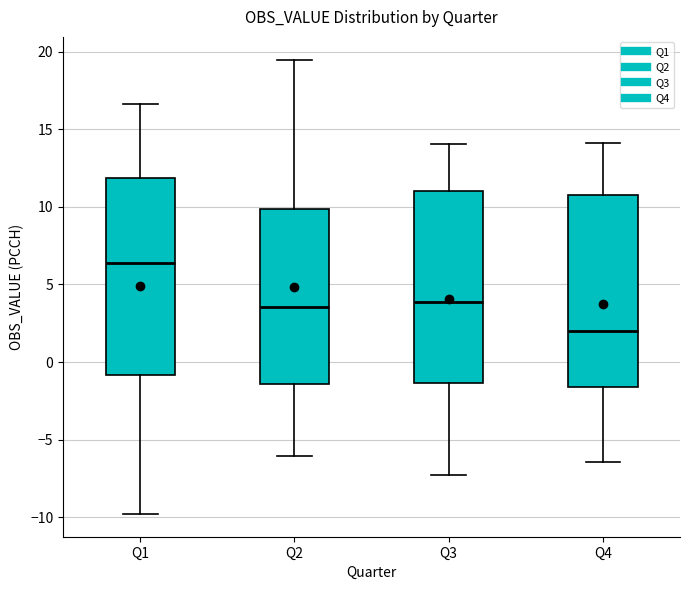

Reading left to right, read every box against the y-axis: the position of its median line, the range the box covers, and the ends of its whiskers. The values are not printed on the chart, so give them approximately, as read against the axis.

Q1: median 6.5, box -1.0 to 12.0, whiskers -10.0 to 16.5
Q2: median 3.5, box -1.5 to 10.0, whiskers -6.0 to 19.5
Q3: median 4.0, box -1.5 to 11.0, whiskers -7.5 to 14.0
Q4: median 2.0, box -1.5 to 11.0, whiskers -6.5 to 14.0